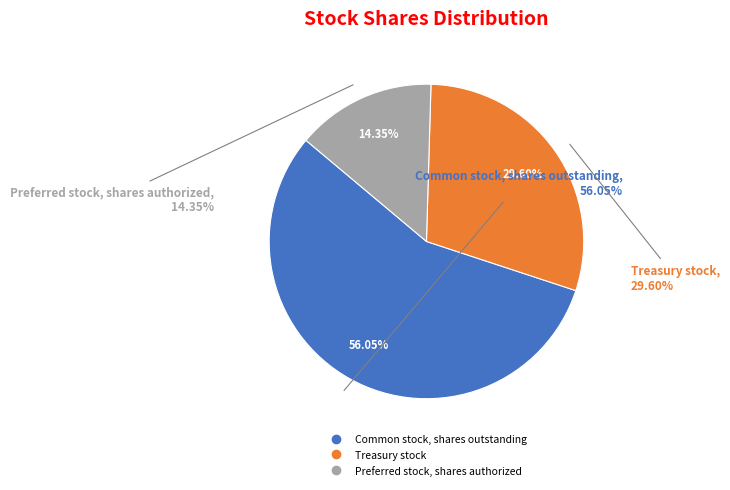

What is the largest slice in the pie chart?

Common stock, shares outstanding